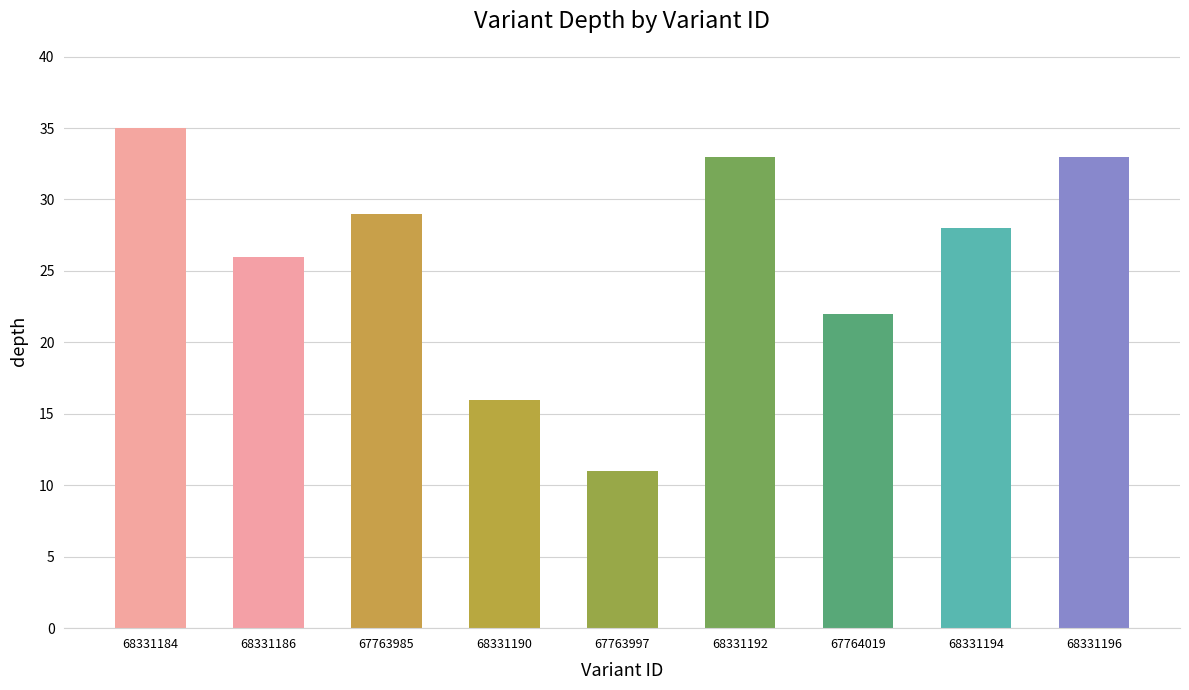

What is the label of the 5th bar from the left?

67763997